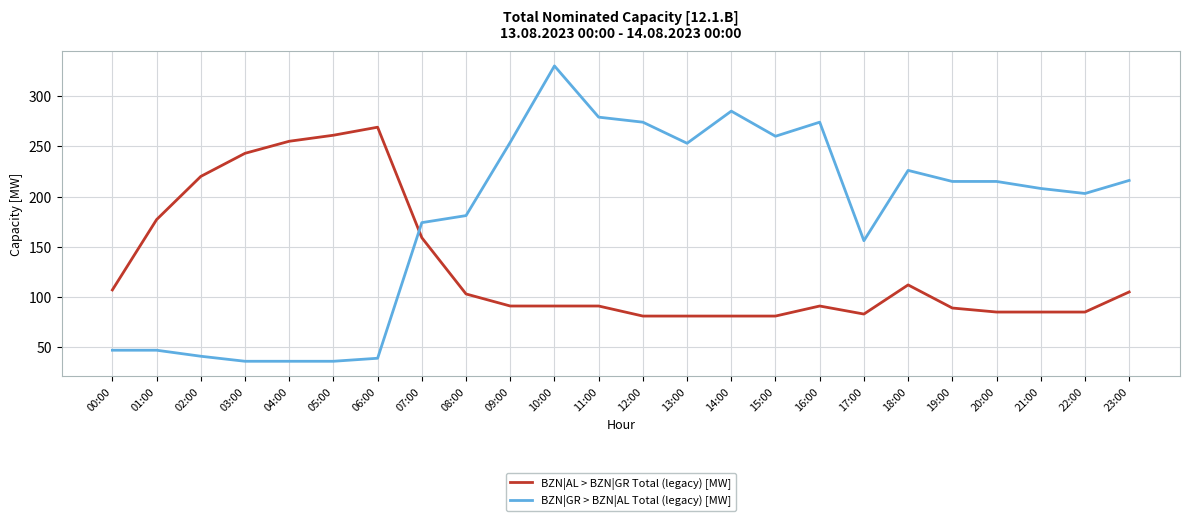

What position from the right is 02:00?

22